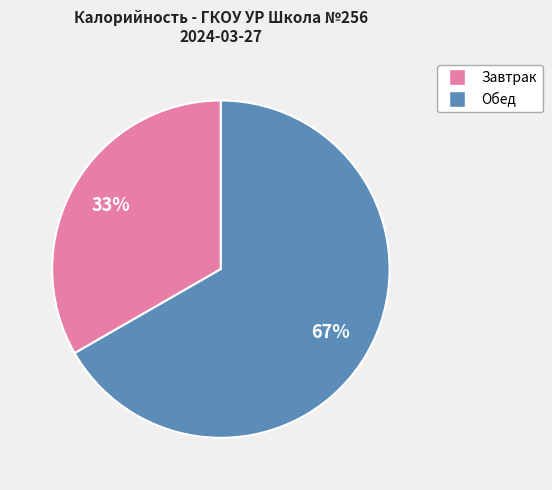

Does any single category account for the majority?

Yes